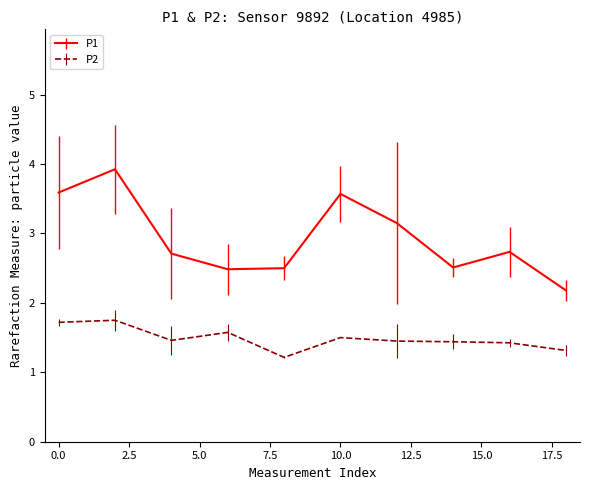

What is the difference between the maximum and second lowest values in the P2 series?

0.4